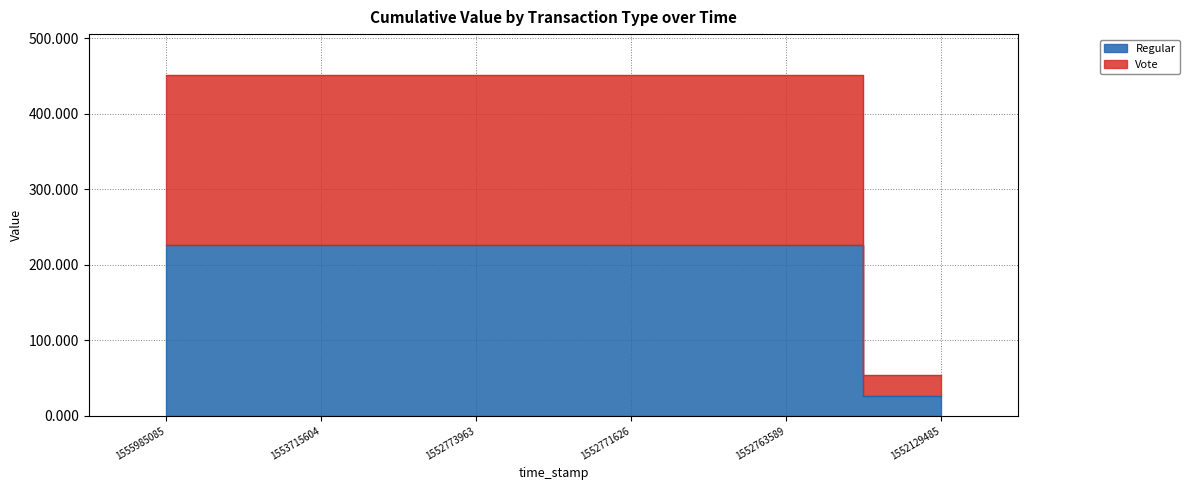

What is the minimum value for Regular?

26.8